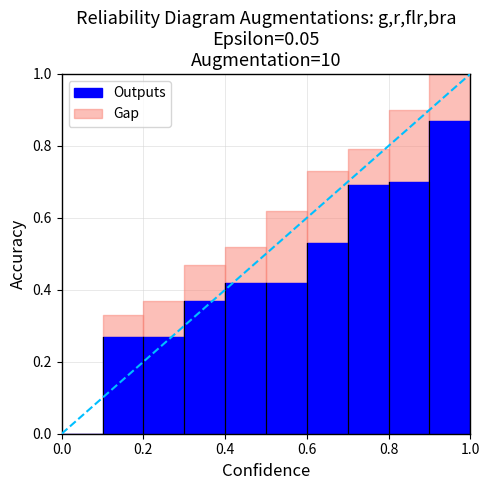

How many categories are shown in the chart?

10